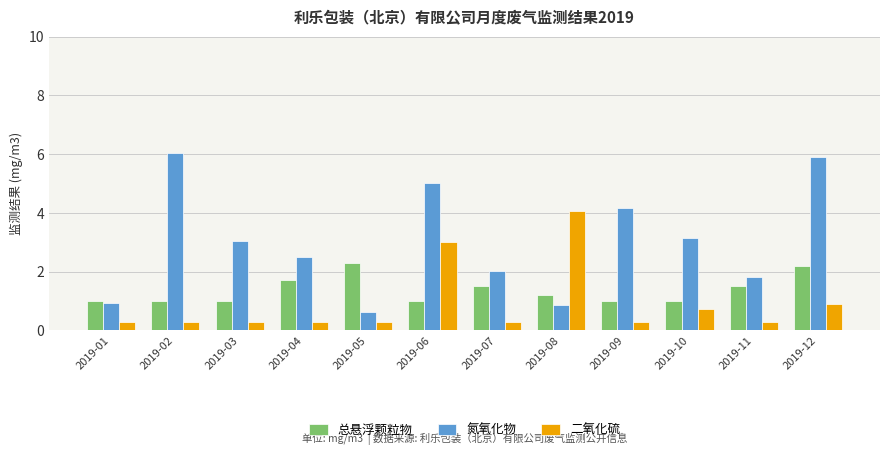

The value of 氮氧化物 at 2019-06 is 5.0. True or false?

True